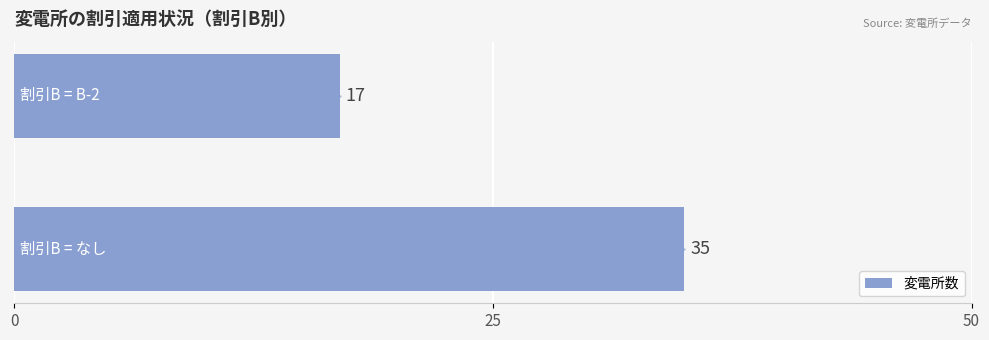

Approximately how many times larger is the value at 0 compared to 25?

2.1